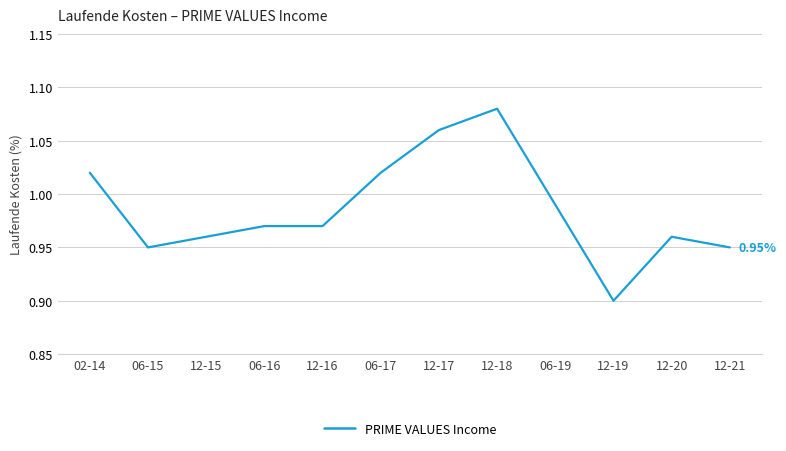

Which category has the highest value across all series?

12-18